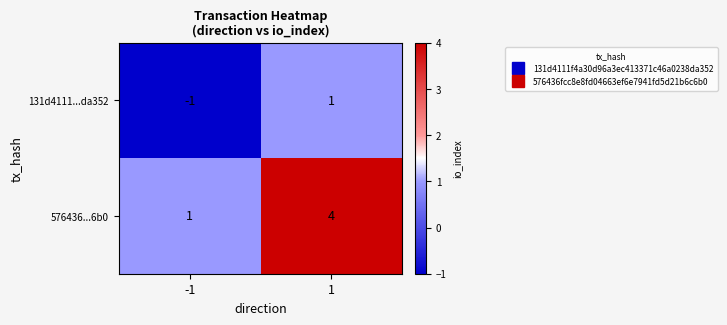

Is it true that 576436...6b0 equals 0 at -1?

False